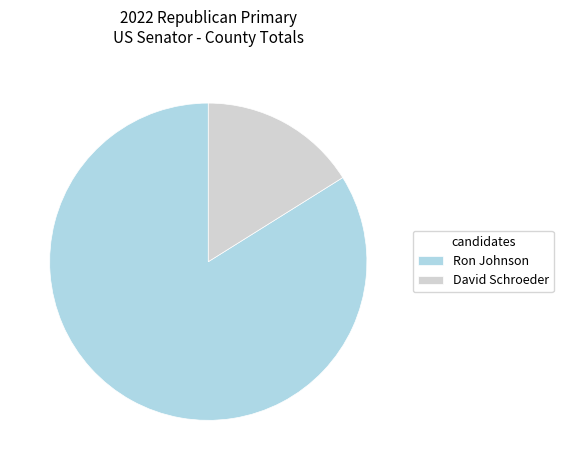

Between Ron Johnson and David Schroeder, which is larger?

Ron Johnson